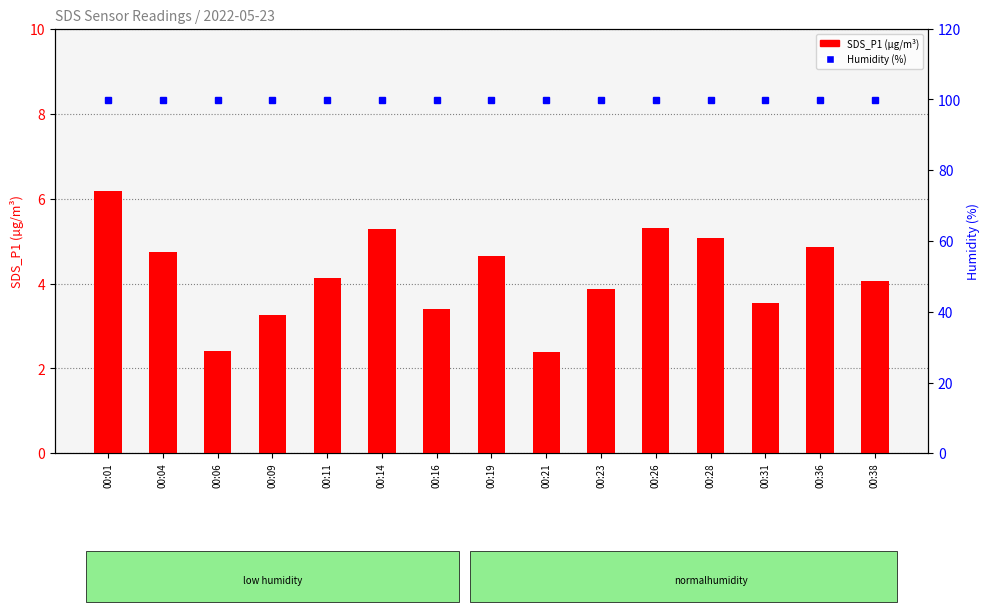

List the series in order of their peak value, lowest first.

SDS_P1, Humidity (%)